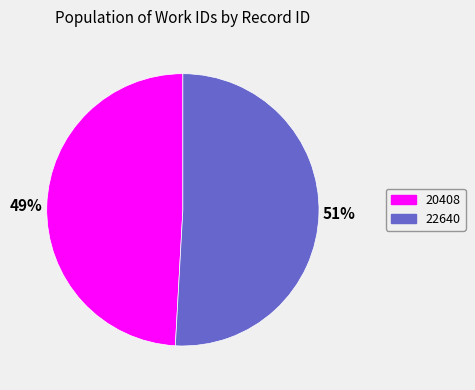

Approximately how many times larger is the value at 20408 compared to 22640?

1.0